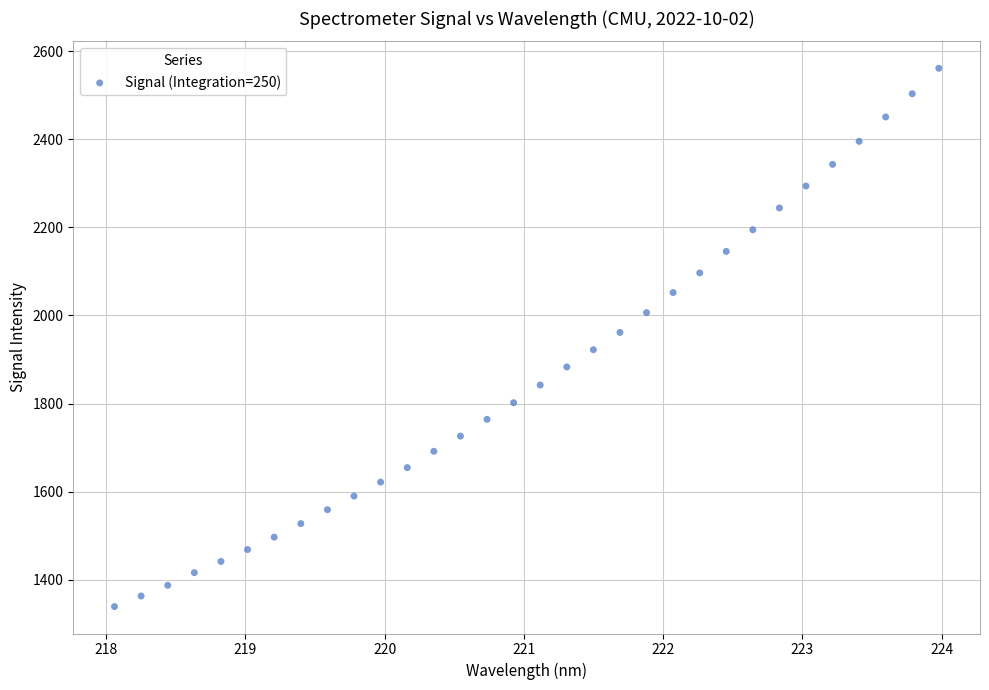

What is the range of Y values (max minus min)?

1221.9